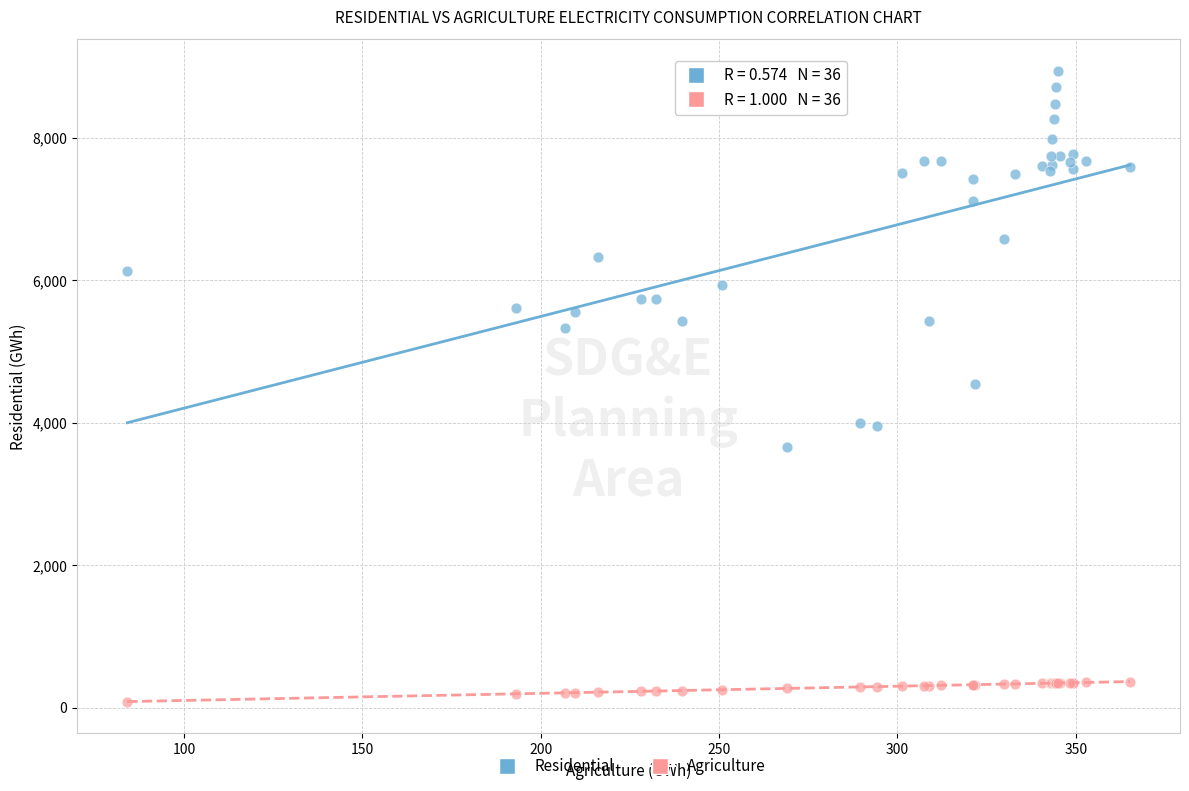

What are all the series names shown in the legend?

Residential, Agriculture